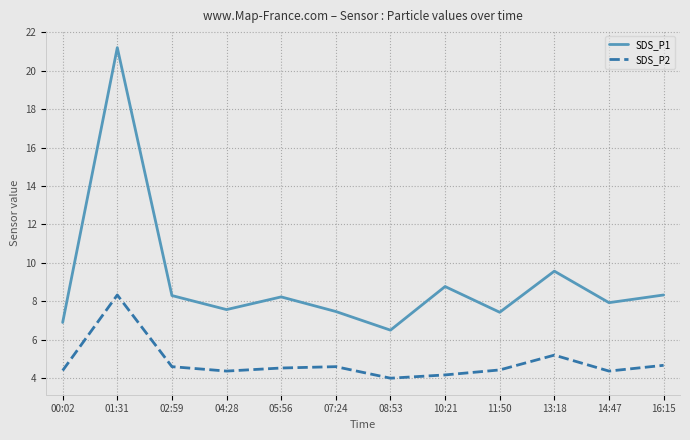

What are all the series names shown in the legend?

SDS_P1, SDS_P2